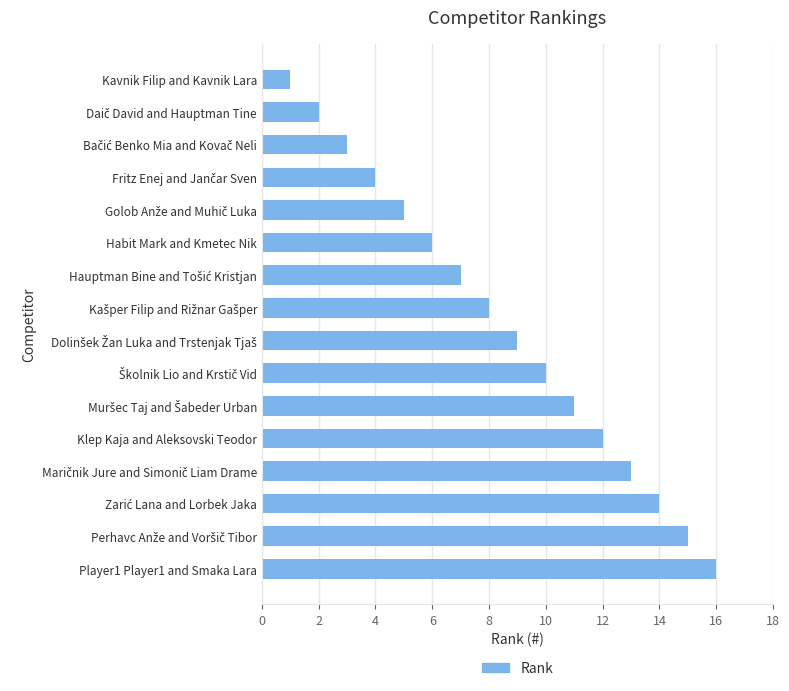

Reading bottom to top, what are all the values shown in this chart?

16	15	14	13	12	11	10	9	8	7	6	5	4	3	2	1